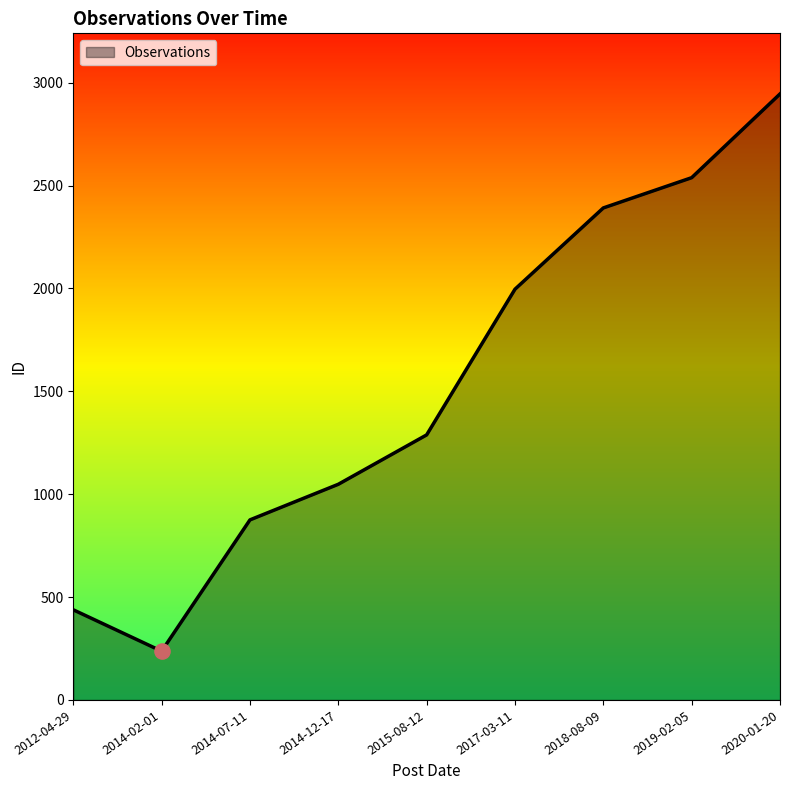

What is the change in value from 2014-02-01 to 2020-01-20?

+2708